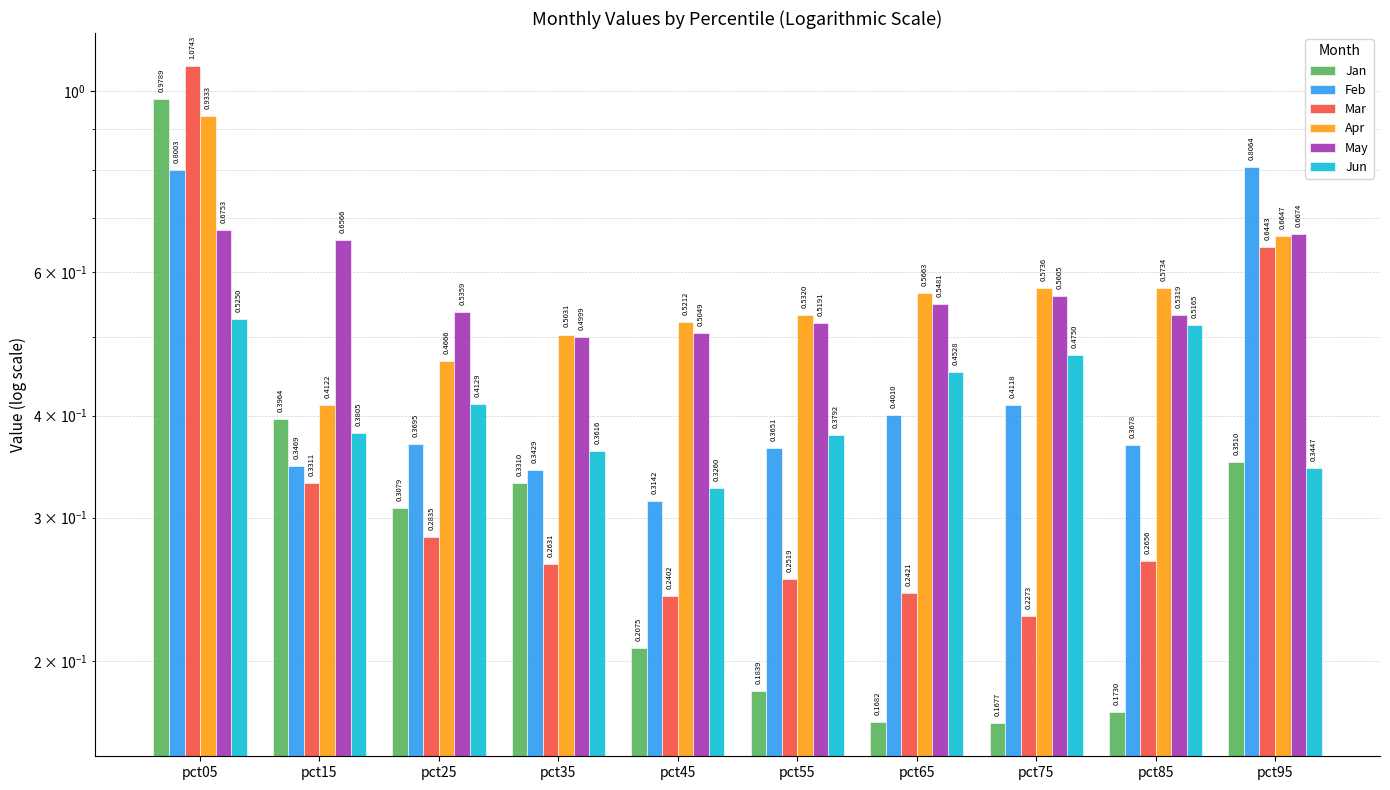

What is the sum of all May values?

5.7